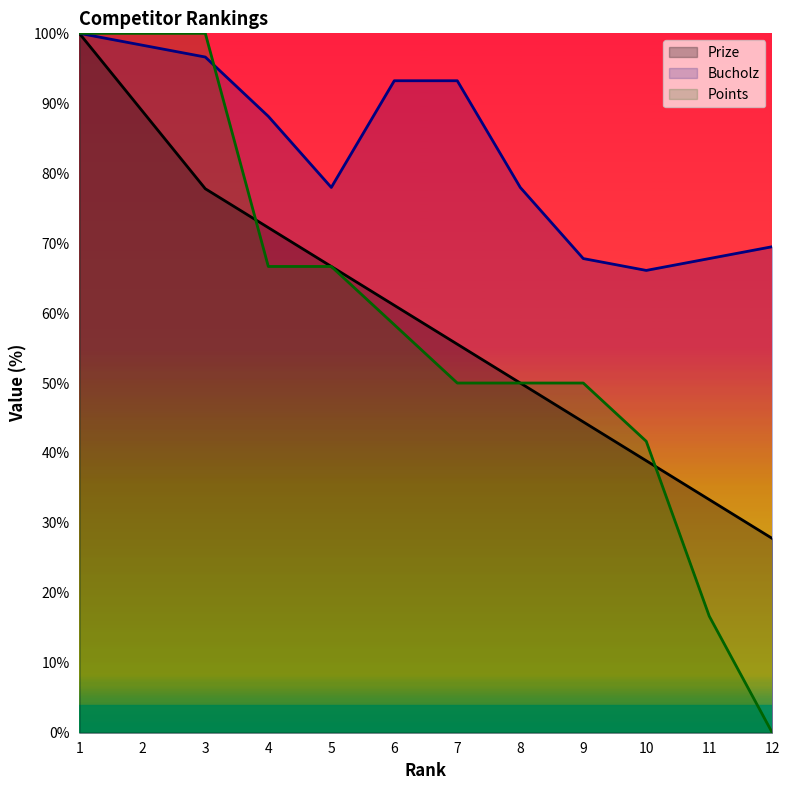

What is the total value across all series at 4?

227.0